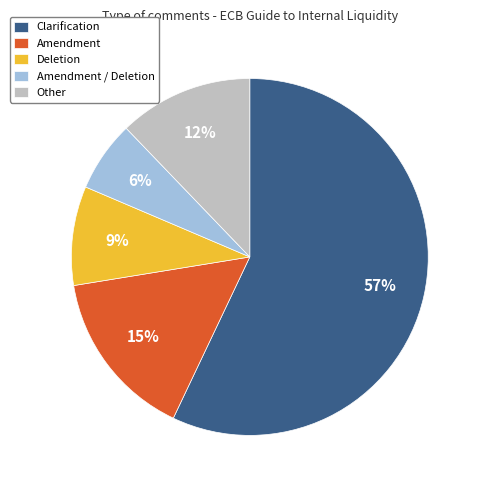

Is the sum of Clarification and Amendment greater than half?

Yes